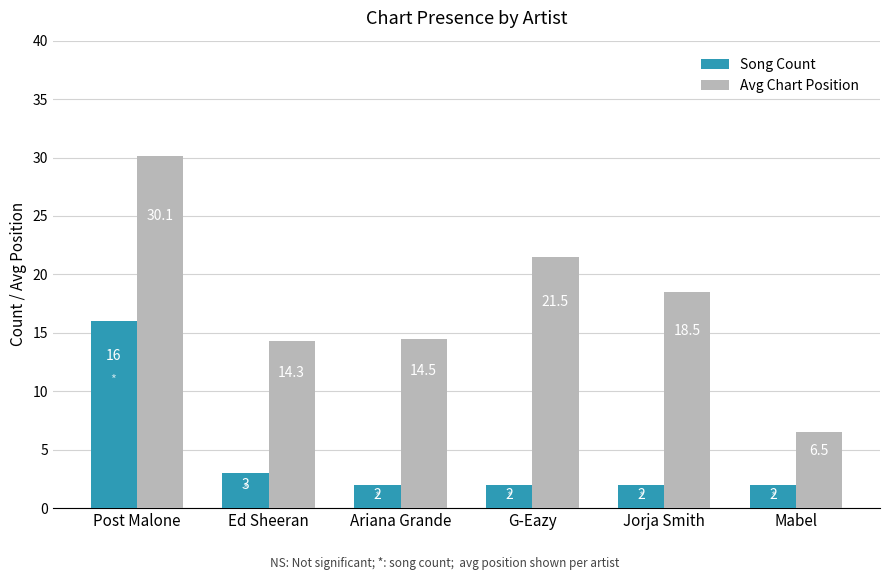

Which series has the largest range (max minus min)?

Avg Chart Position